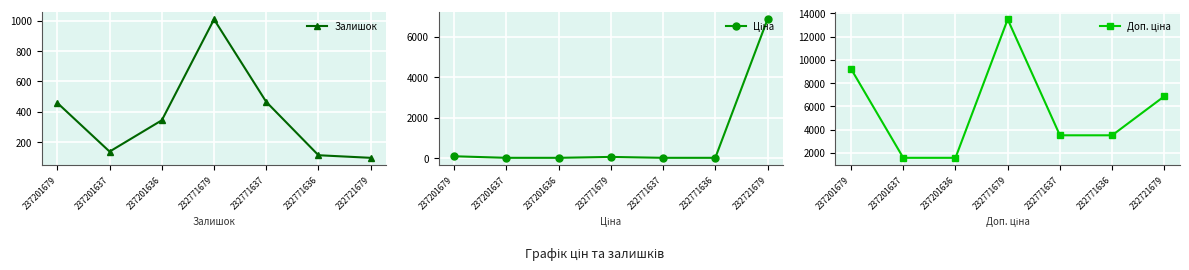

What is the difference between the maximum and minimum values in the Ціна series?

6853.8